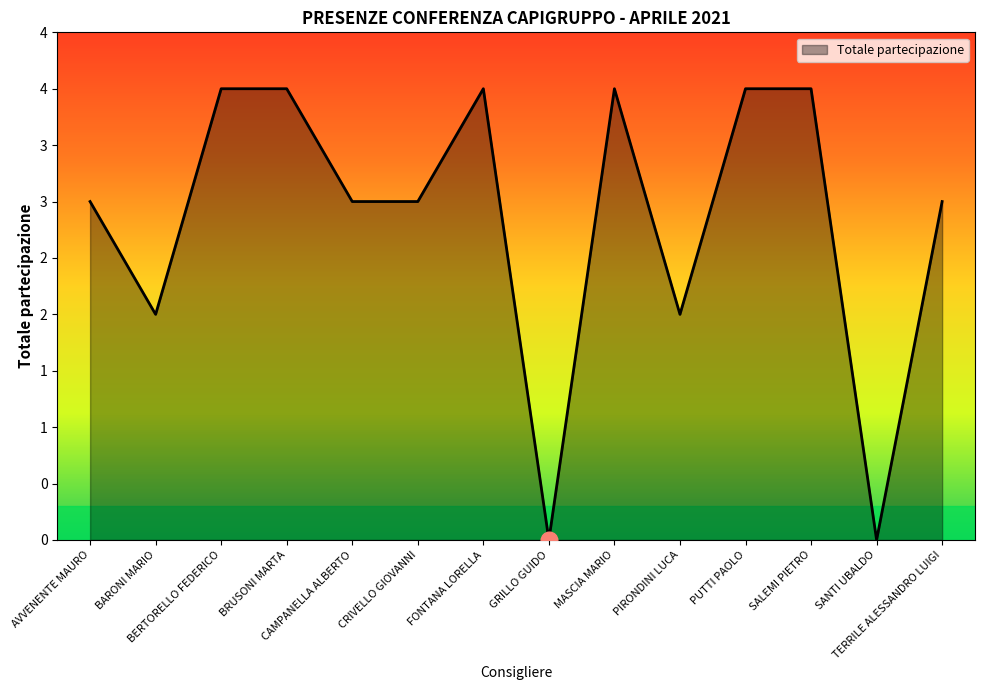

Rank the categories by value from lowest to highest.

GRILLO GUIDO, SANTI UBALDO, BARONI MARIO, PIRONDINI LUCA, AVVENENTE MAURO, CAMPANELLA ALBERTO, CRIVELLO GIOVANNI, TERRILE ALESSANDRO LUIGI, BERTORELLO FEDERICO, BRUSONI MARTA, FONTANA LORELLA, MASCIA MARIO, PUTTI PAOLO, SALEMI PIETRO